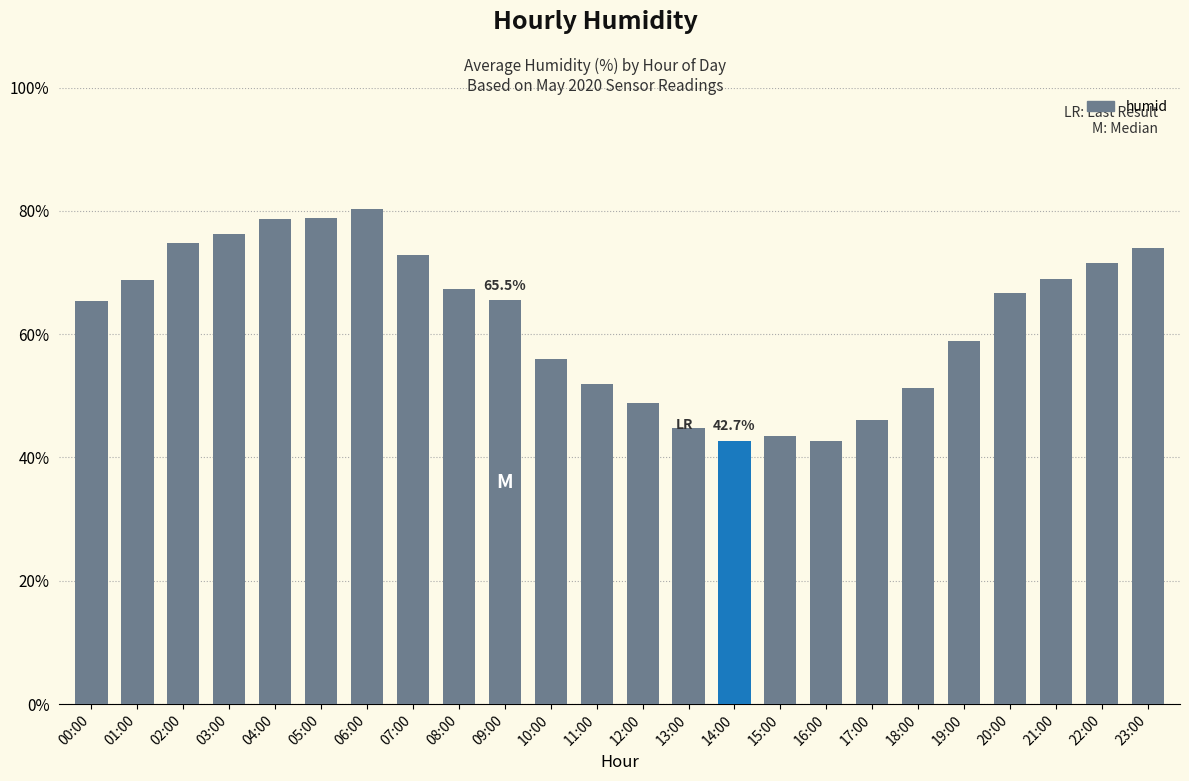

How many values are below 66?

12